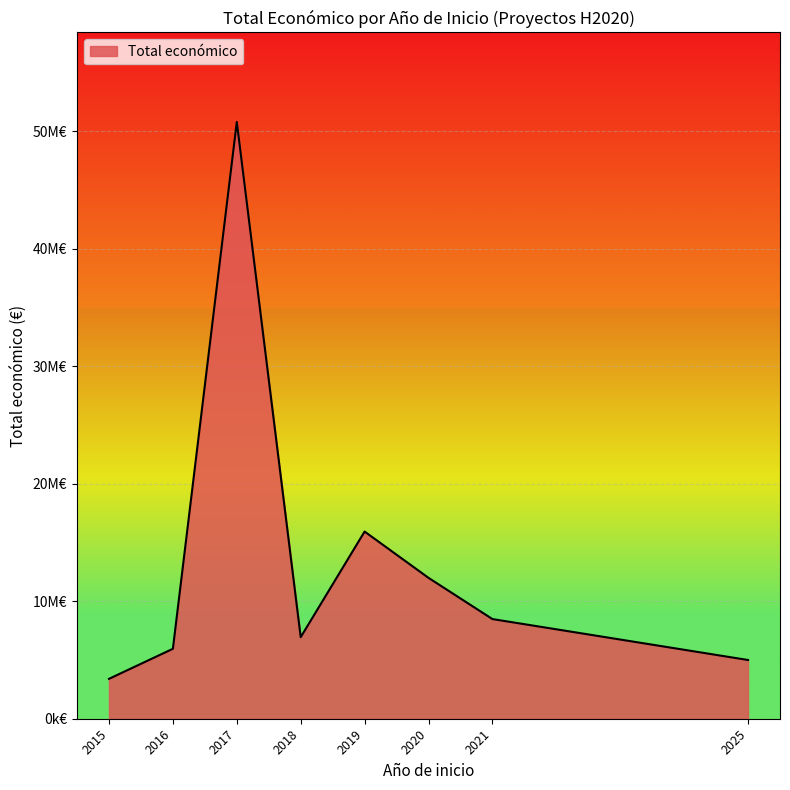

Does the chart display data point markers on the line(s)?

No